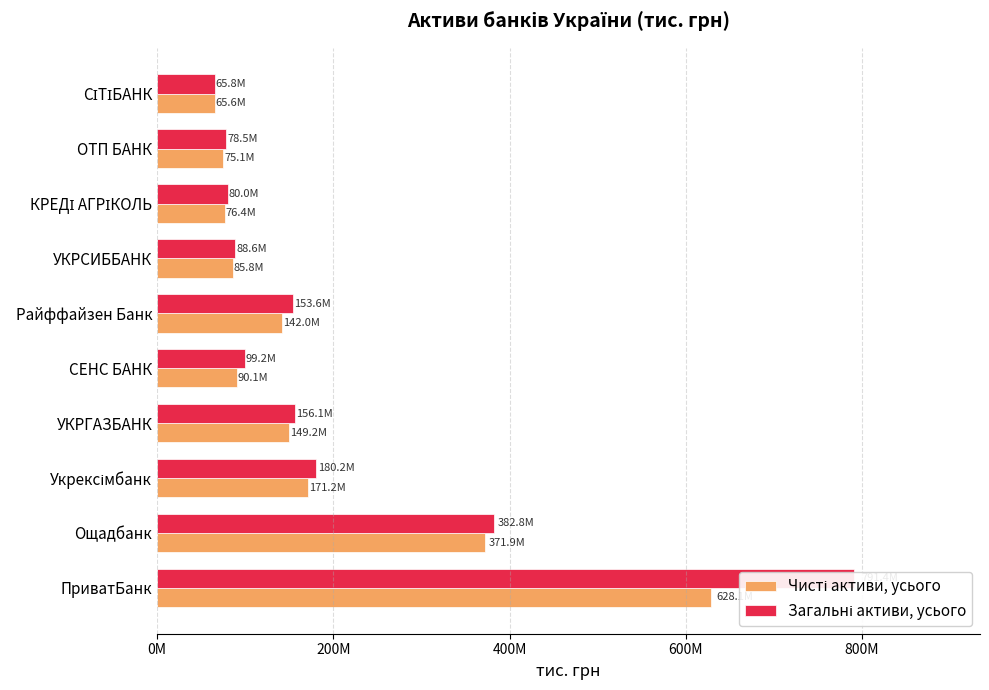

Rank the series by their maximum value, from lowest to highest.

Чисті активи, усього, Загальні активи, усього